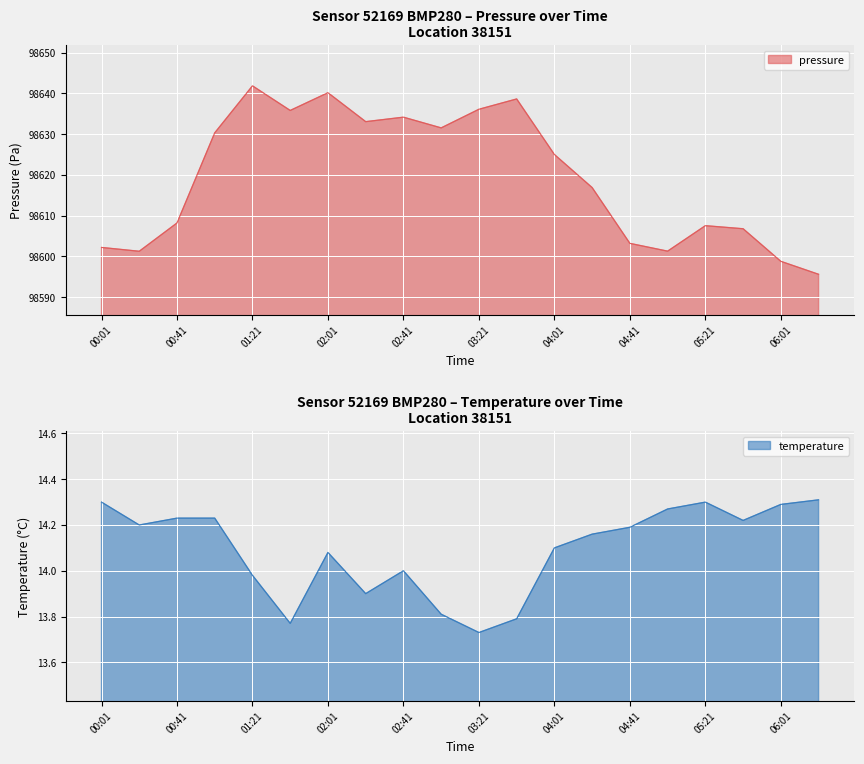

What is the difference between the maximum and minimum values in the temperature series?

0.6